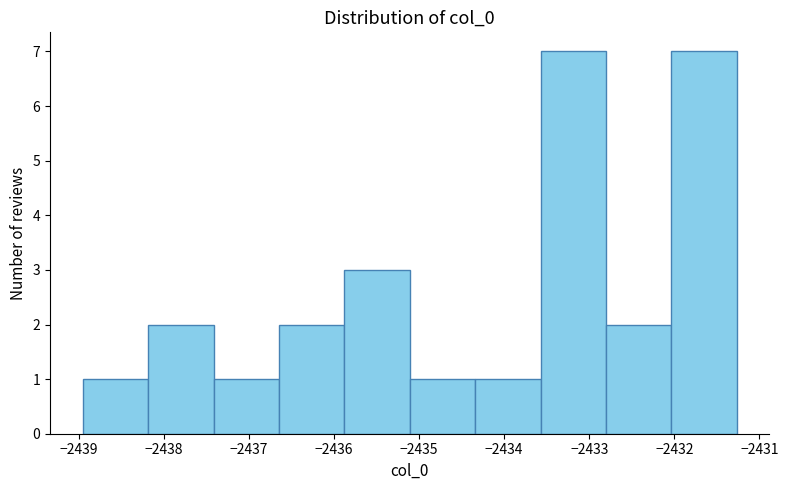

What is the height of the bar covering -2436.6 to -2435.9 on the x-axis? Neither the bar edges nor the heights are printed on the chart, so give them approximately, as read against the axes.

2